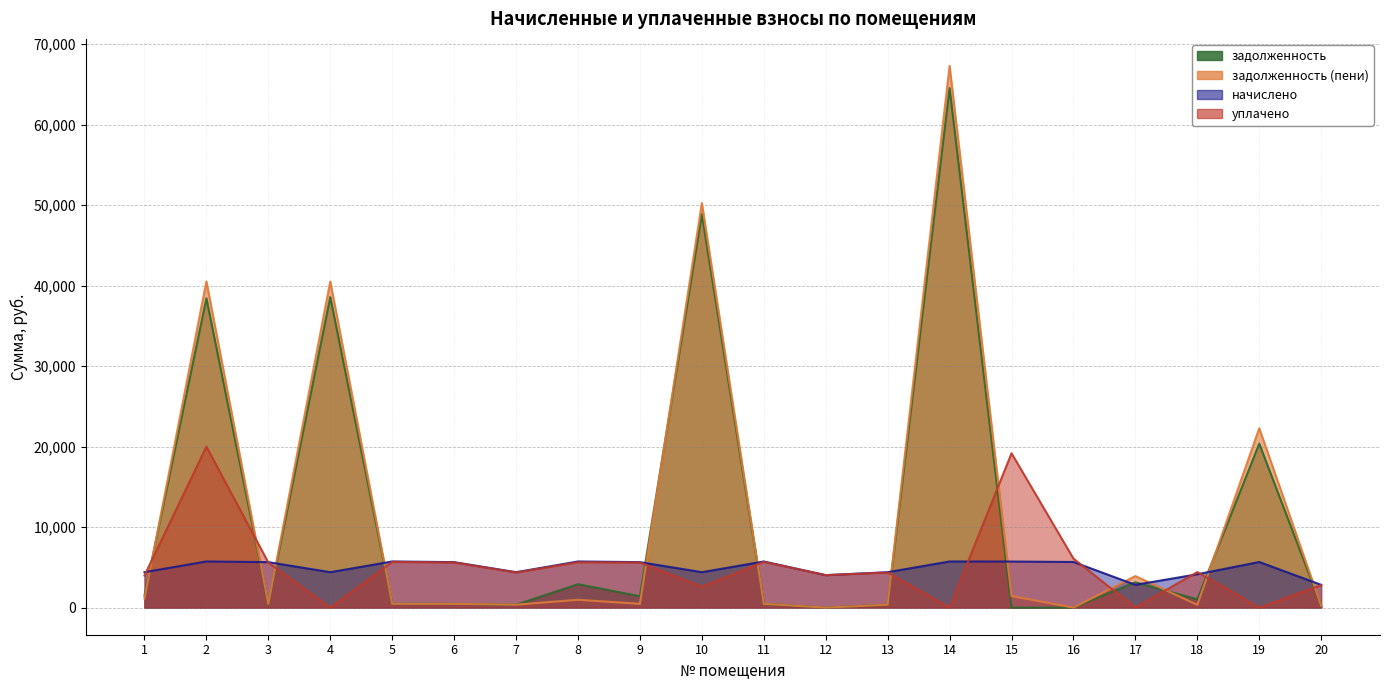

True or false: задолженность (пени) has more than 1 points higher than both neighbors.

True